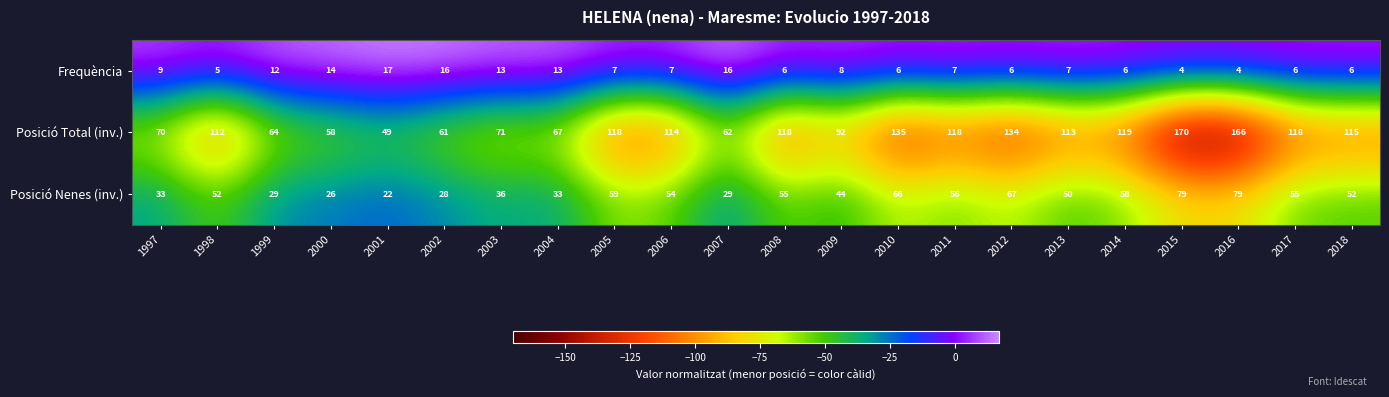

At 2016, list the series in order from largest to smallest.

Posició Total (inv.), Posició Nenes (inv.), Frequència